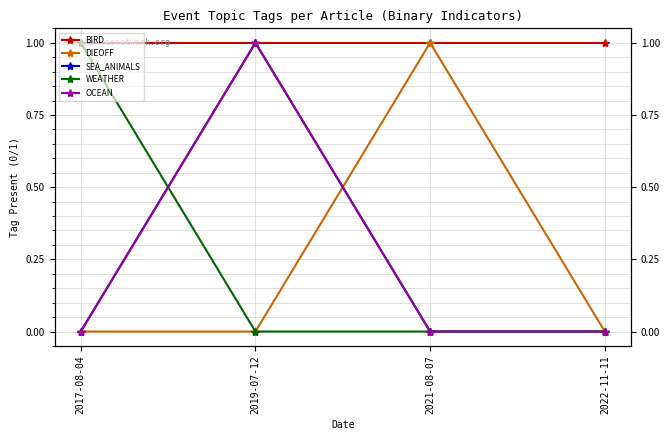

Is it true that BIRD equals 0 at 2021-08-07?

False